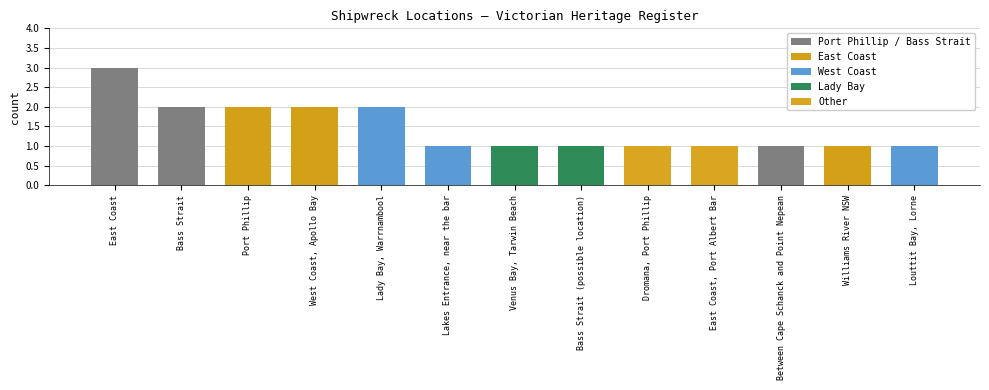

Reading left to right, list all the values displayed in this chart.

3	2	2	2	2	1	1	1	1	1	1	1	1